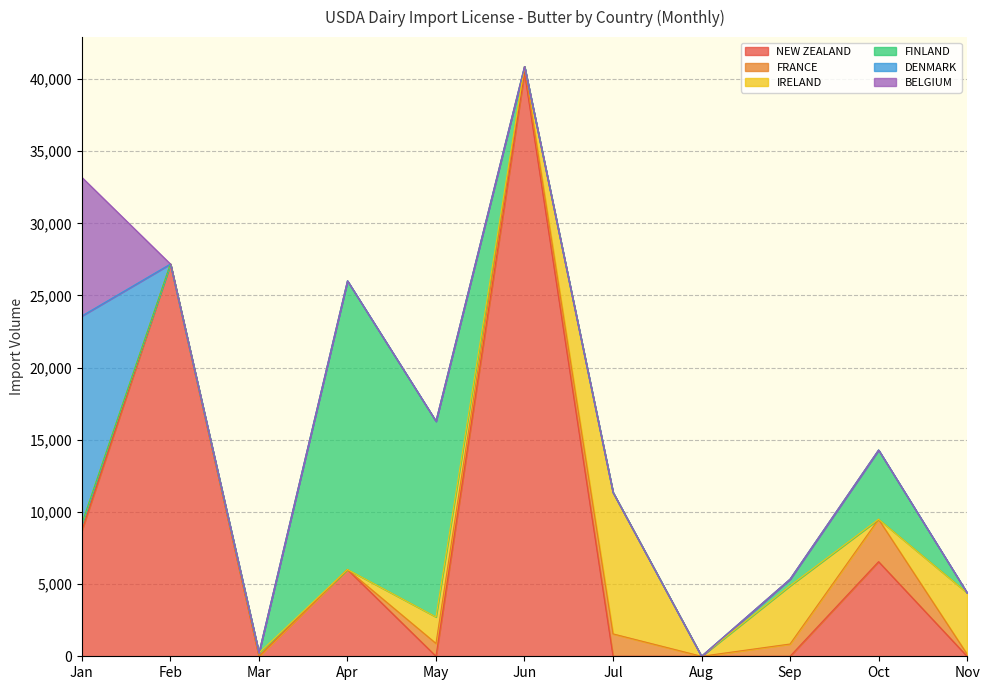

What is the value of the IRELAND point at the 9th from the left?

4037